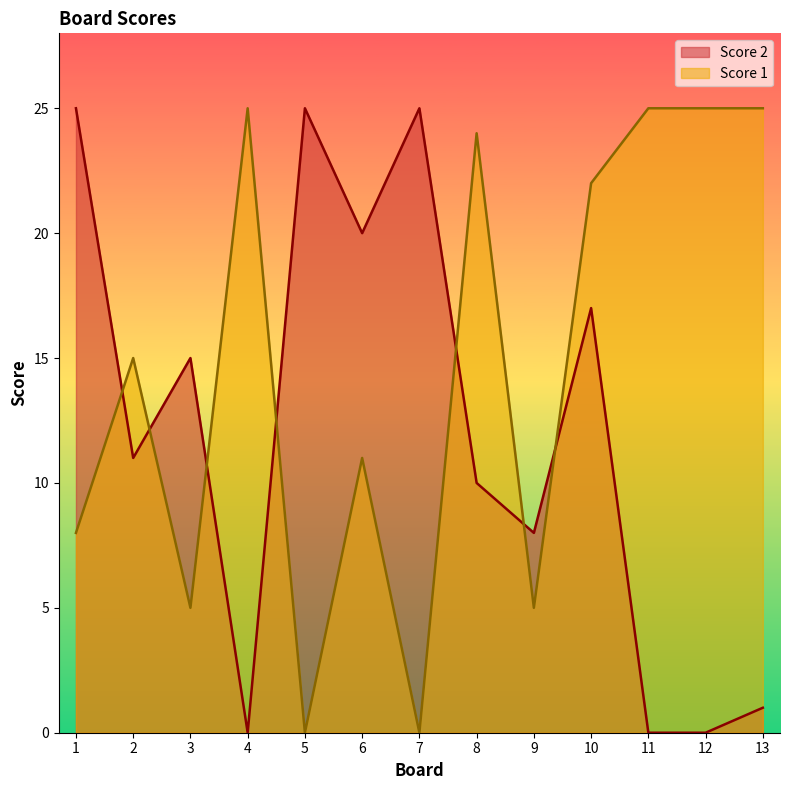

Reading left to right, list all the values displayed in this chart.

Score 2: 25	11	15	0	25	20	25	10	8	17	0	0	1
Score 1: 8	15	5	25	0	11	0	24	5	22	25	25	25